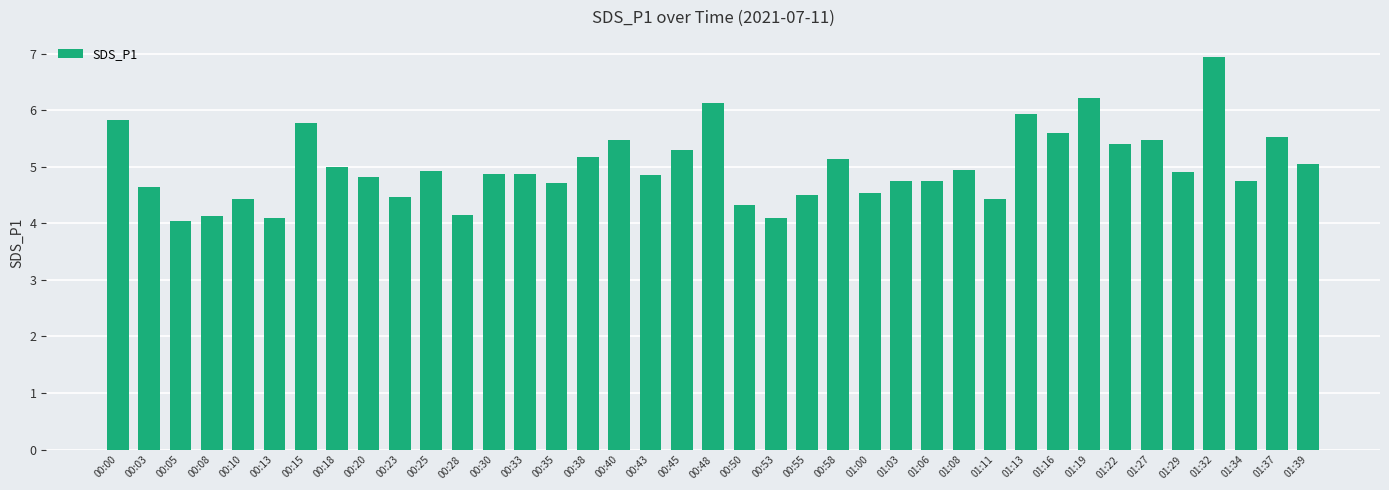

The value at 00:10 is 1.1. True or false?

False